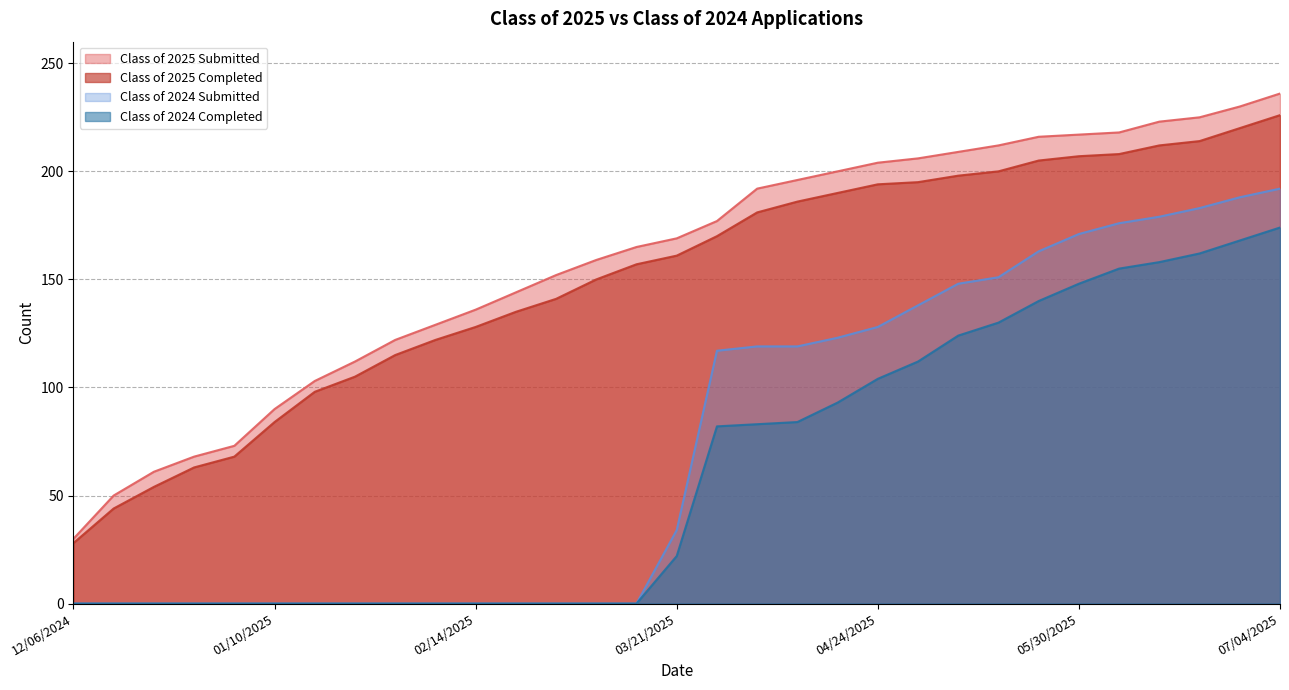

Where is Class of 2025 Submitted nearest to the value 133?

02/14/2025